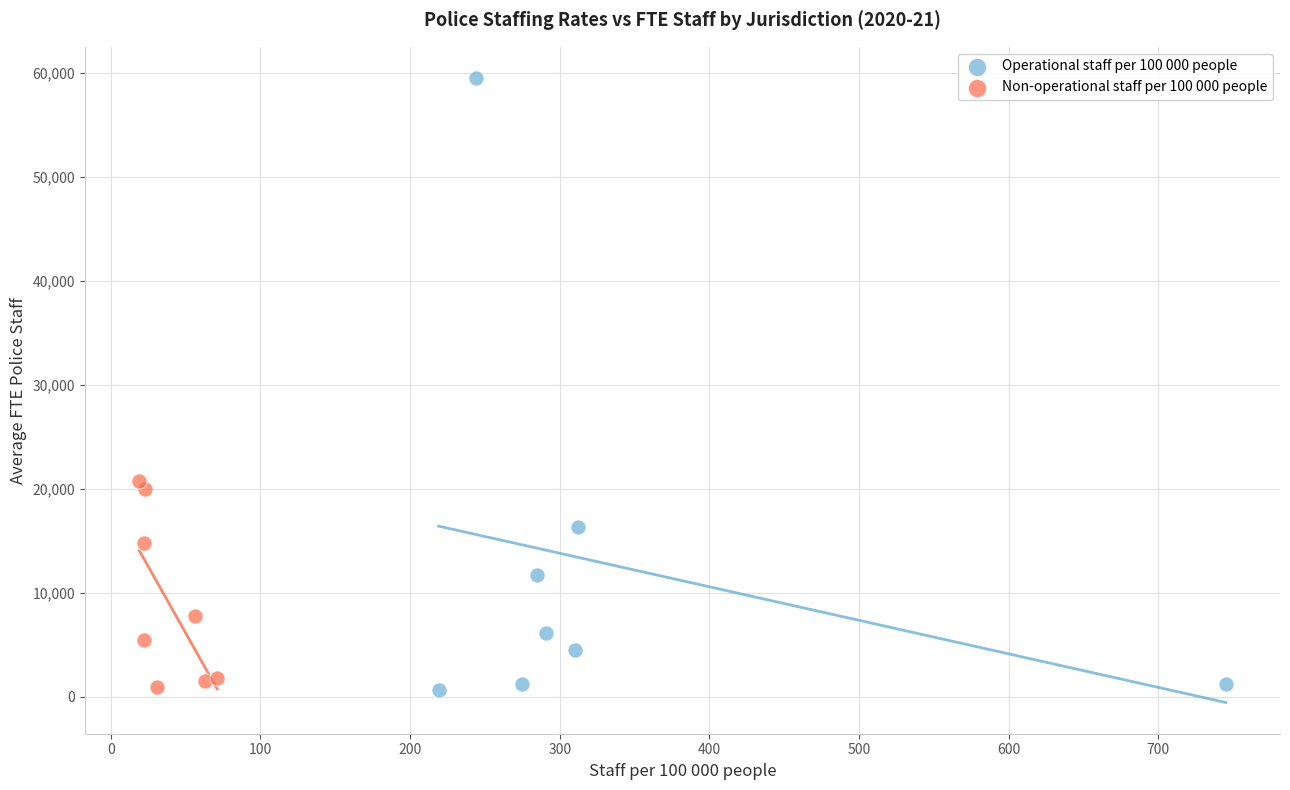

Which series has the widest spread of Y values?

Operational staff per 100 000 people